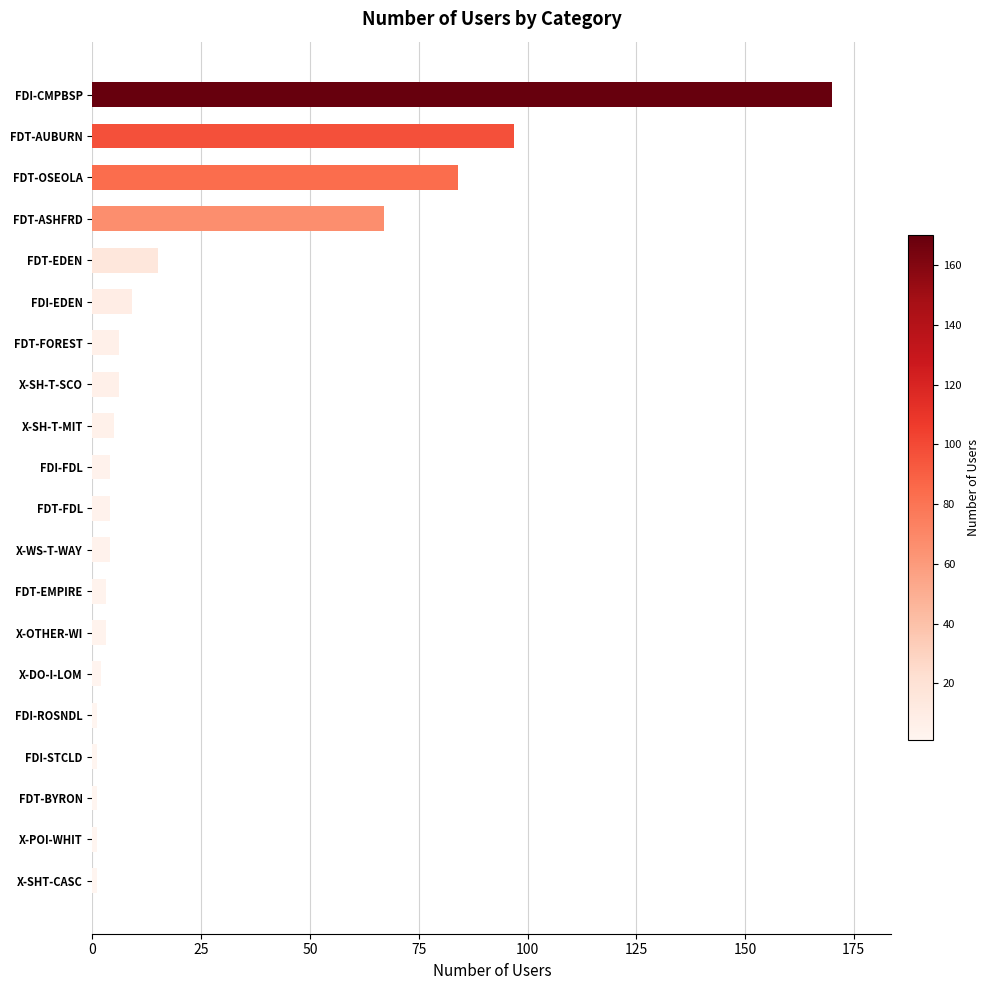

Reading bottom to top, what are all the values shown in this chart?

X-SHT-CASC=1	X-POI-WHIT=1	FDT-BYRON=1	FDI-STCLD=1	FDI-ROSNDL=1	X-DO-I-LOM=2	X-OTHER-WI=3	FDT-EMPIRE=3	X-WS-T-WAY=4	FDT-FDL=4	FDI-FDL=4	X-SH-T-MIT=5	X-SH-T-SCO=6	FDT-FOREST=6	FDI-EDEN=9	FDT-EDEN=15	FDT-ASHFRD=67	FDT-OSEOLA=84	FDT-AUBURN=97	FDI-CMPBSP=170